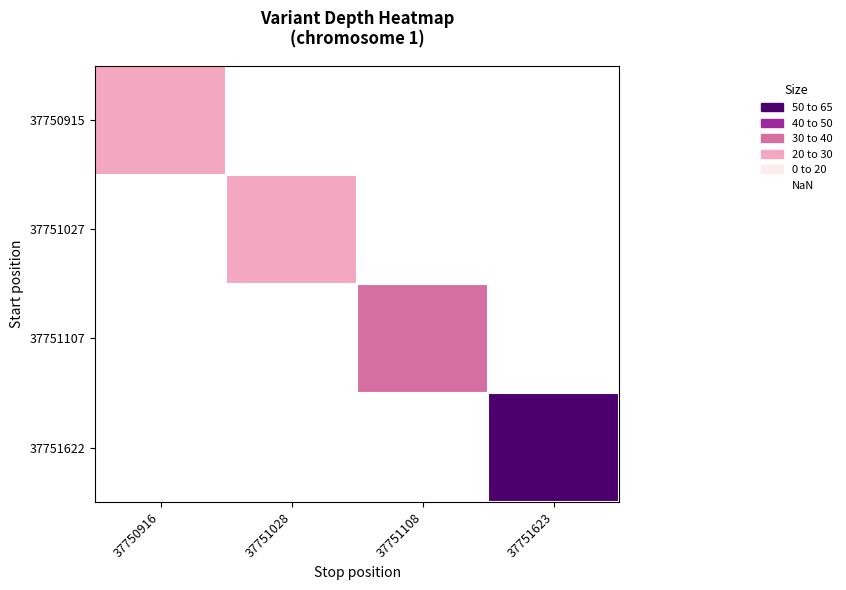

Is it true that 37751107 equals 57.0 at 37751108?

False